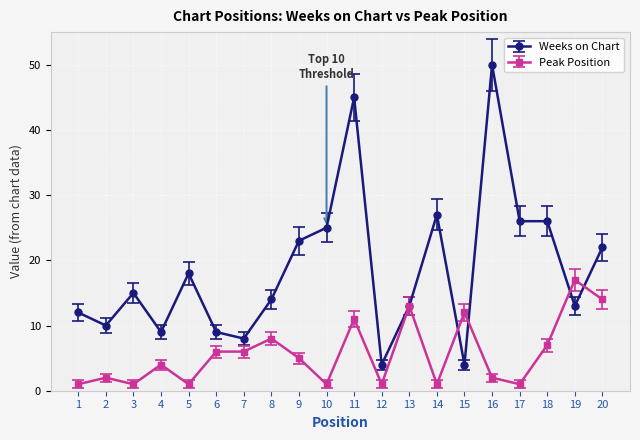

Which category has the highest value across all series?

16